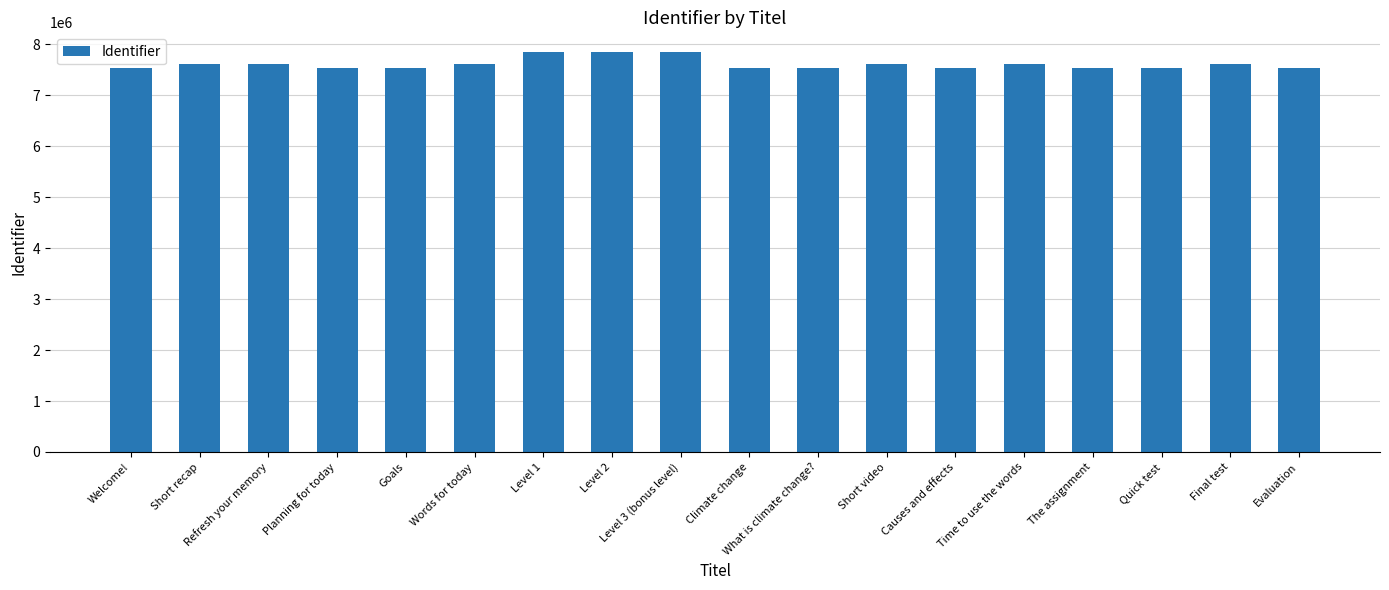

What is the label of the 1st bar from the right?

Evaluation